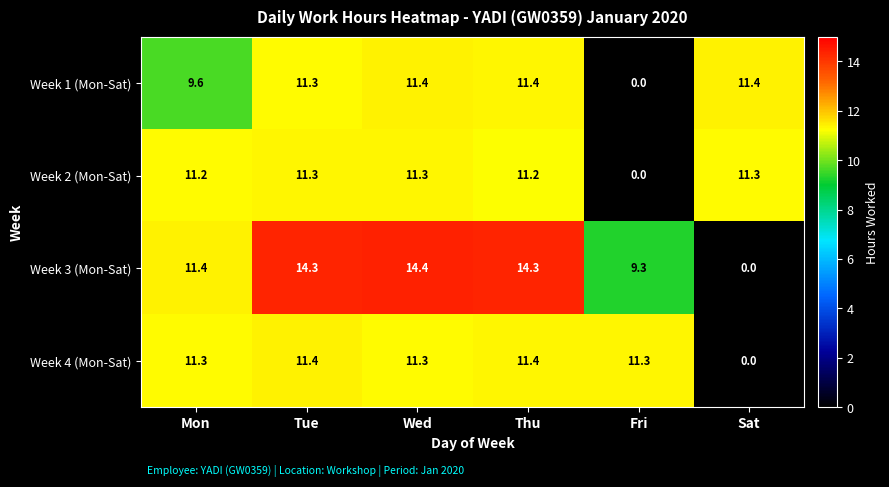

Reading left to right, extract all data points from this chart.

Week 1 (Mon-Sat): Mon=9.6	Tue=11.3	Wed=11.4	Thu=11.4	Fri=0.0	Sat=11.4
Week 2 (Mon-Sat): Mon=11.2	Tue=11.3	Wed=11.3	Thu=11.2	Fri=0.0	Sat=11.3
Week 3 (Mon-Sat): Mon=11.4	Tue=14.3	Wed=14.4	Thu=14.3	Fri=9.3	Sat=0.0
Week 4 (Mon-Sat): Mon=11.3	Tue=11.4	Wed=11.3	Thu=11.4	Fri=11.3	Sat=0.0